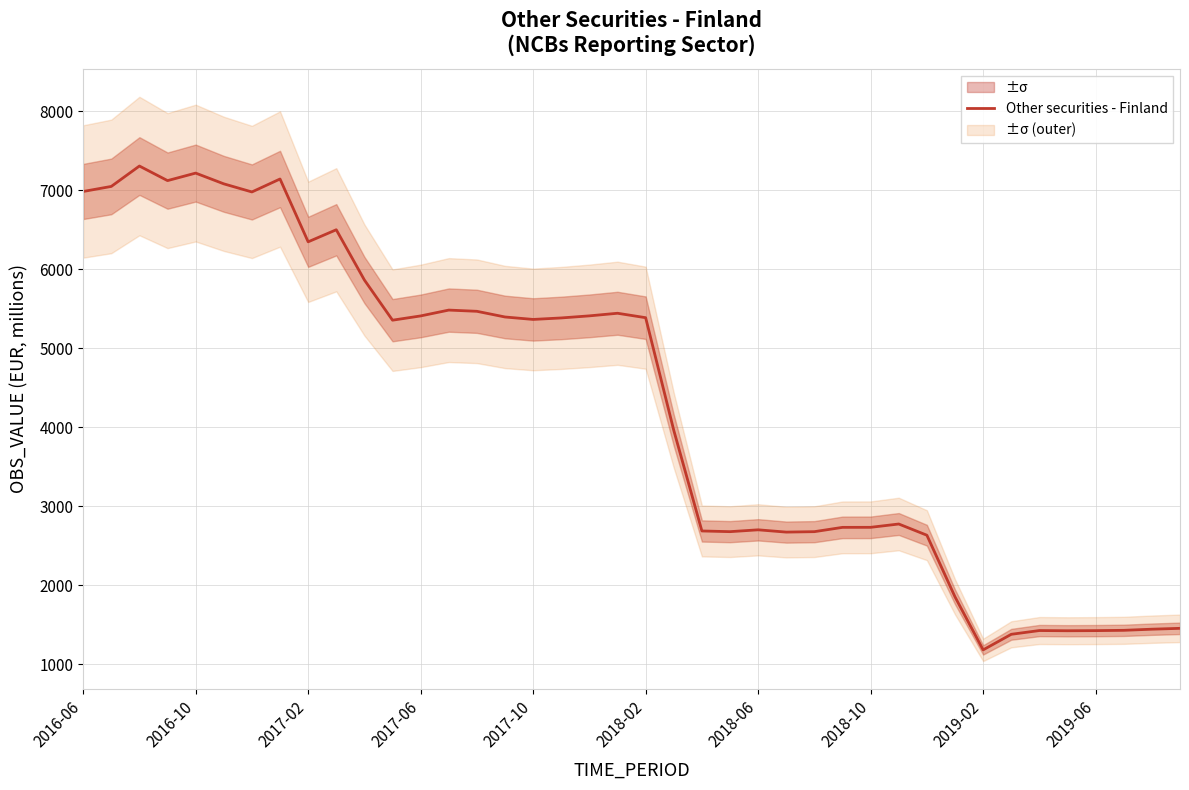

What is the value of the 30th point from the left?

2772.9